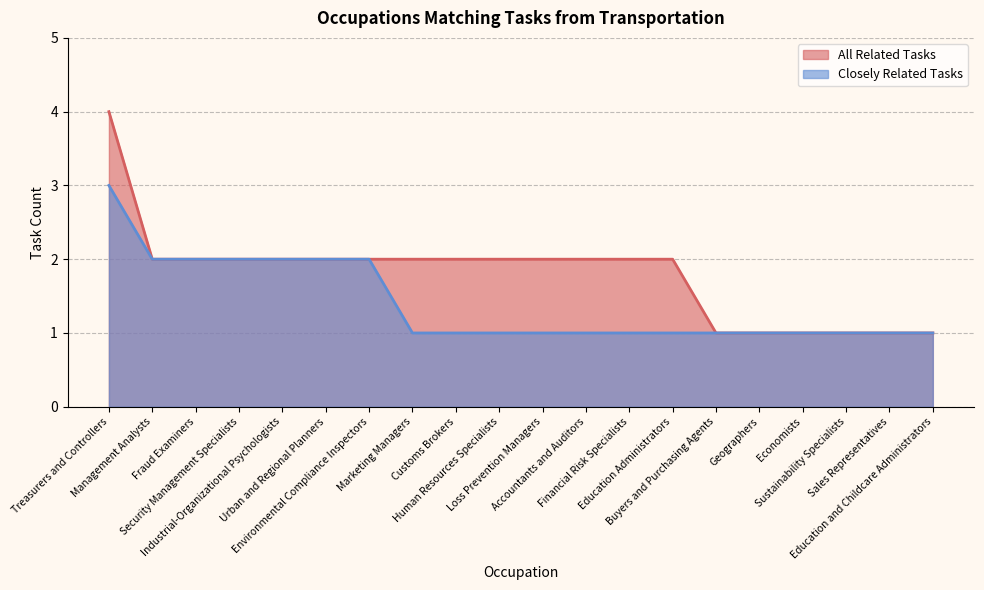

True or false: Closely Related Tasks has a value of 0 at Sustainability Specialists.

False